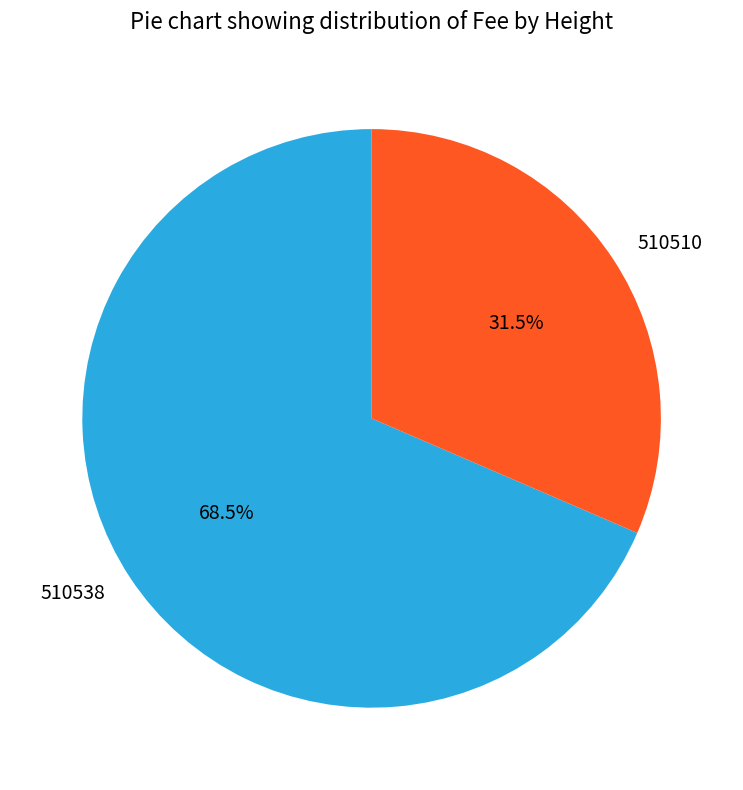

The 510510 slice represents 19% of the pie. True or false?

False